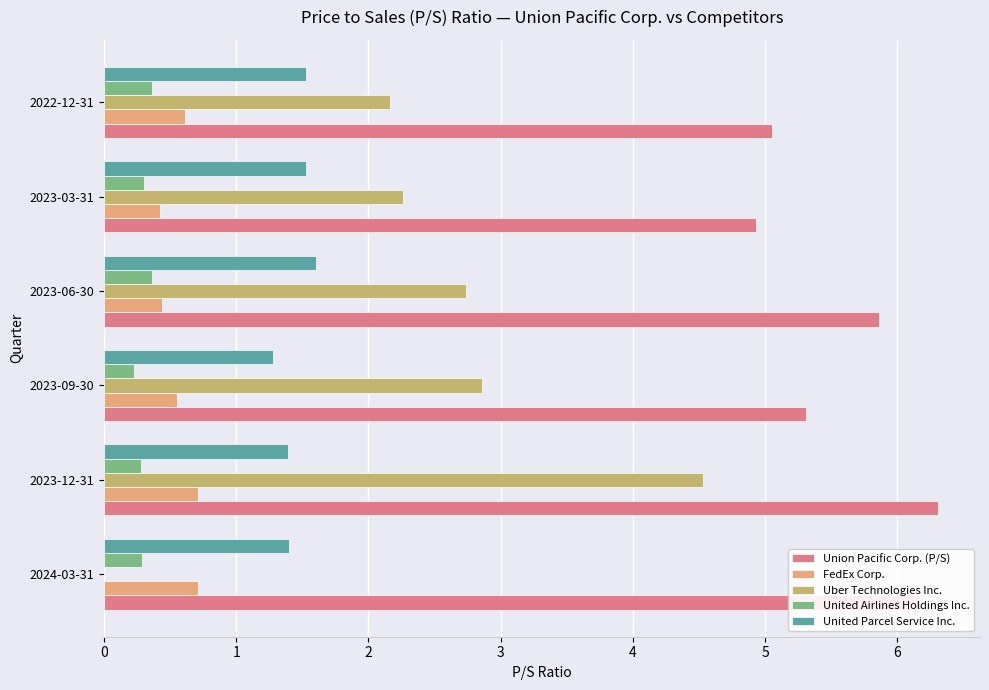

True or false: FedEx Corp. has a value of 0.4 at 2023-03-31.

True